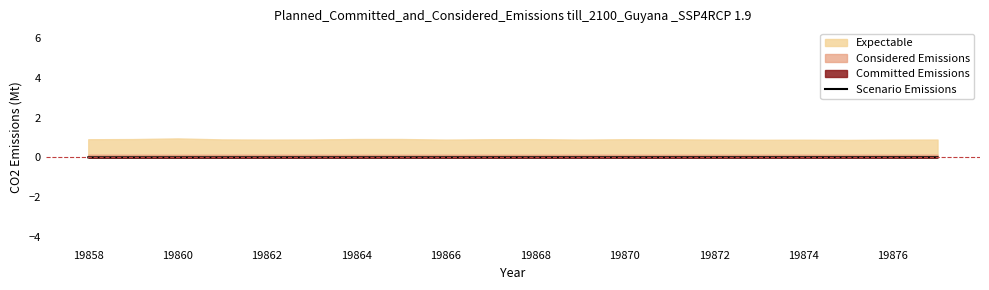

Is it true that Scenario Emissions equals -0.0 at 19864?

True